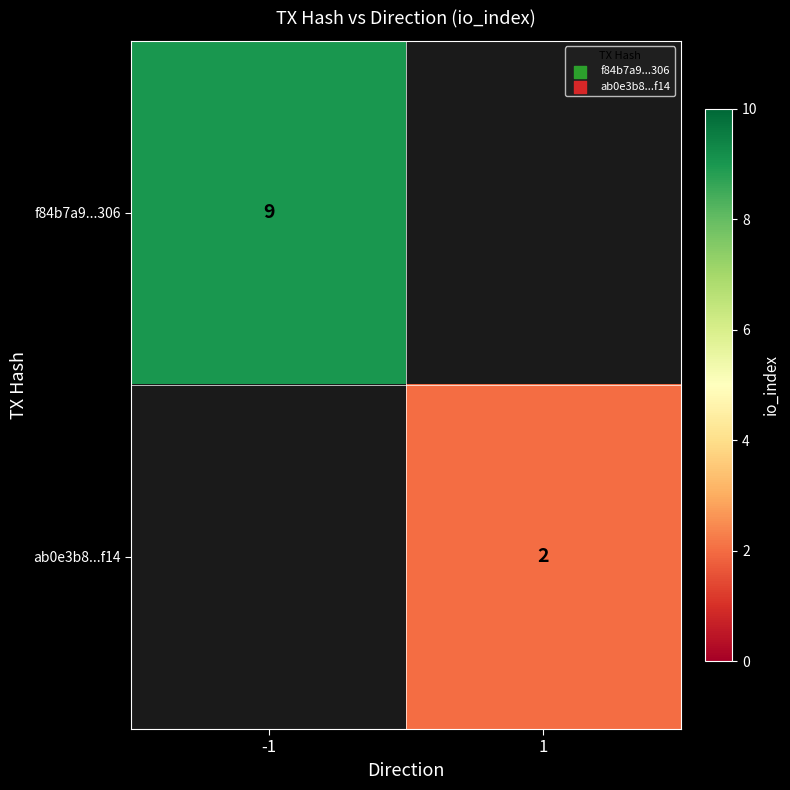

Is it true that ab0e3b8...f14 equals 1 at 1?

False